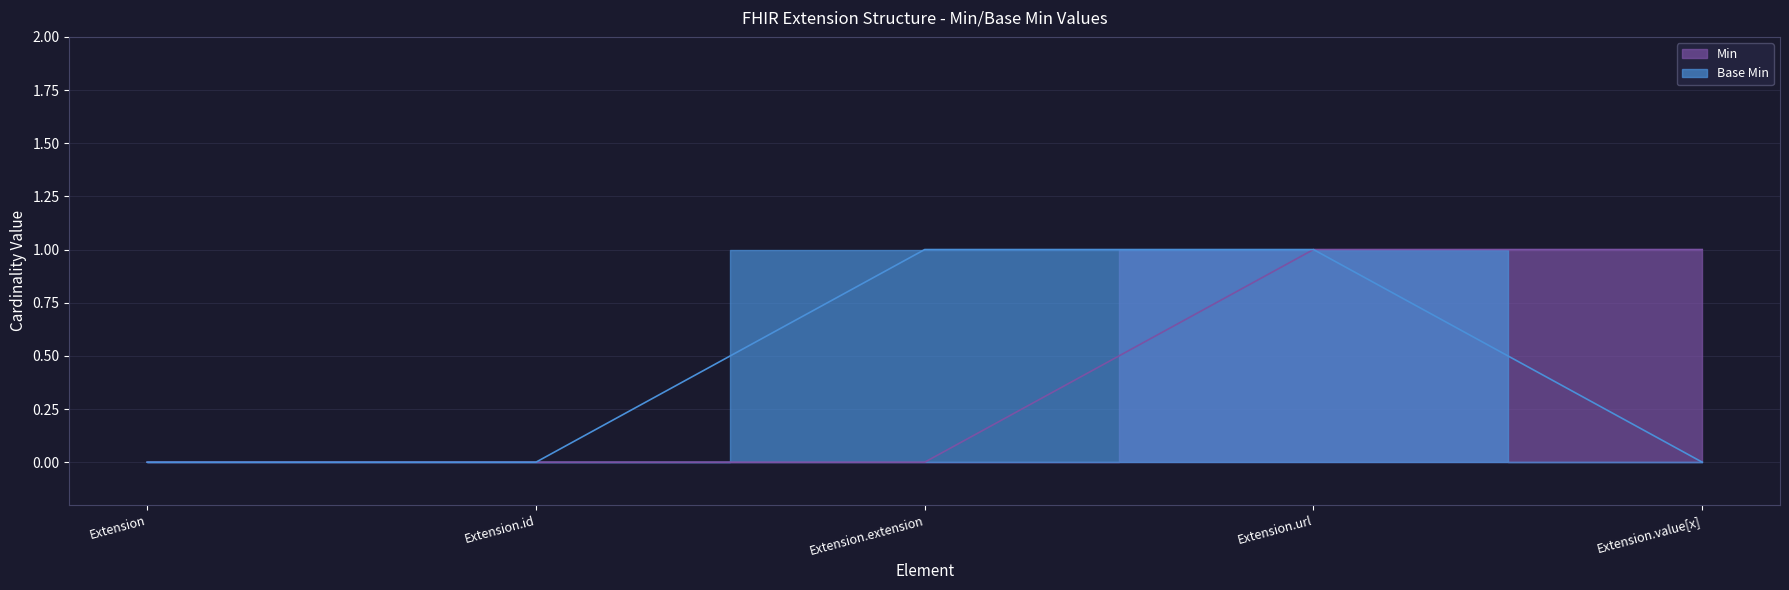

How many lines are shown in the chart?

2